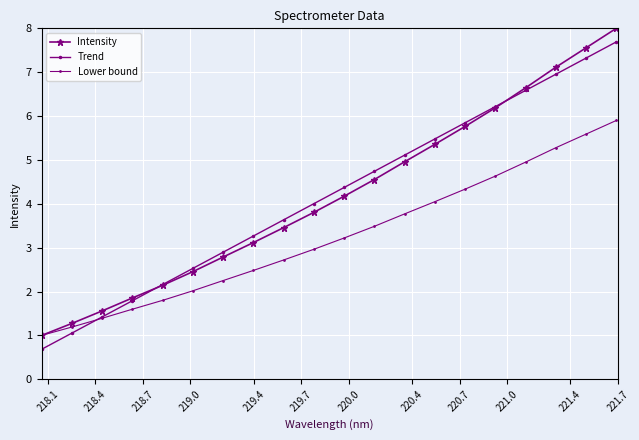

How many distinct data groups are displayed?

3